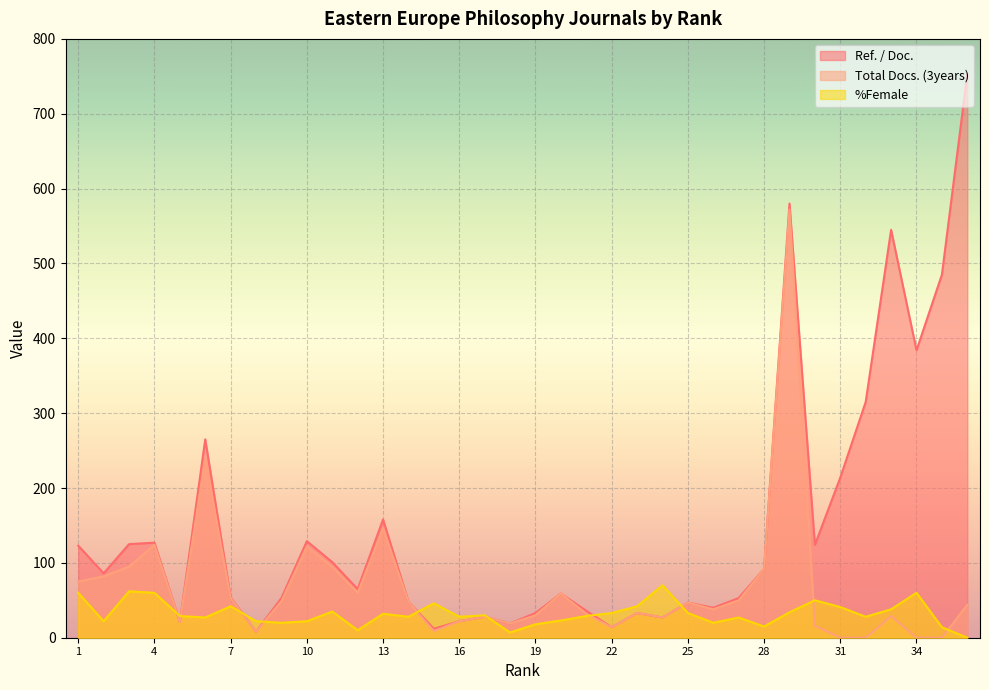

The value of Total Docs. (3years) at 27 is 23. True or false?

False